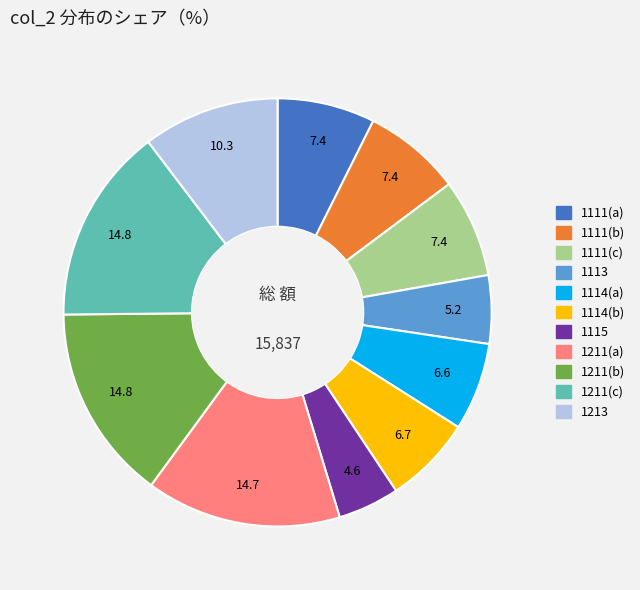

Is there a majority slice in this chart?

No